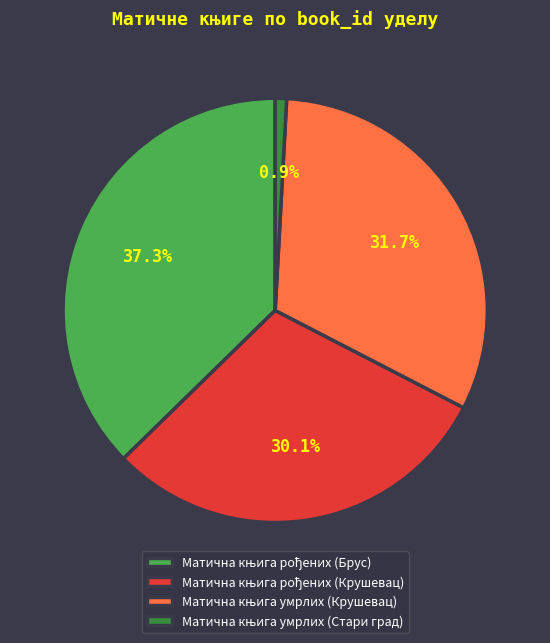

Is there a majority slice in this chart?

No